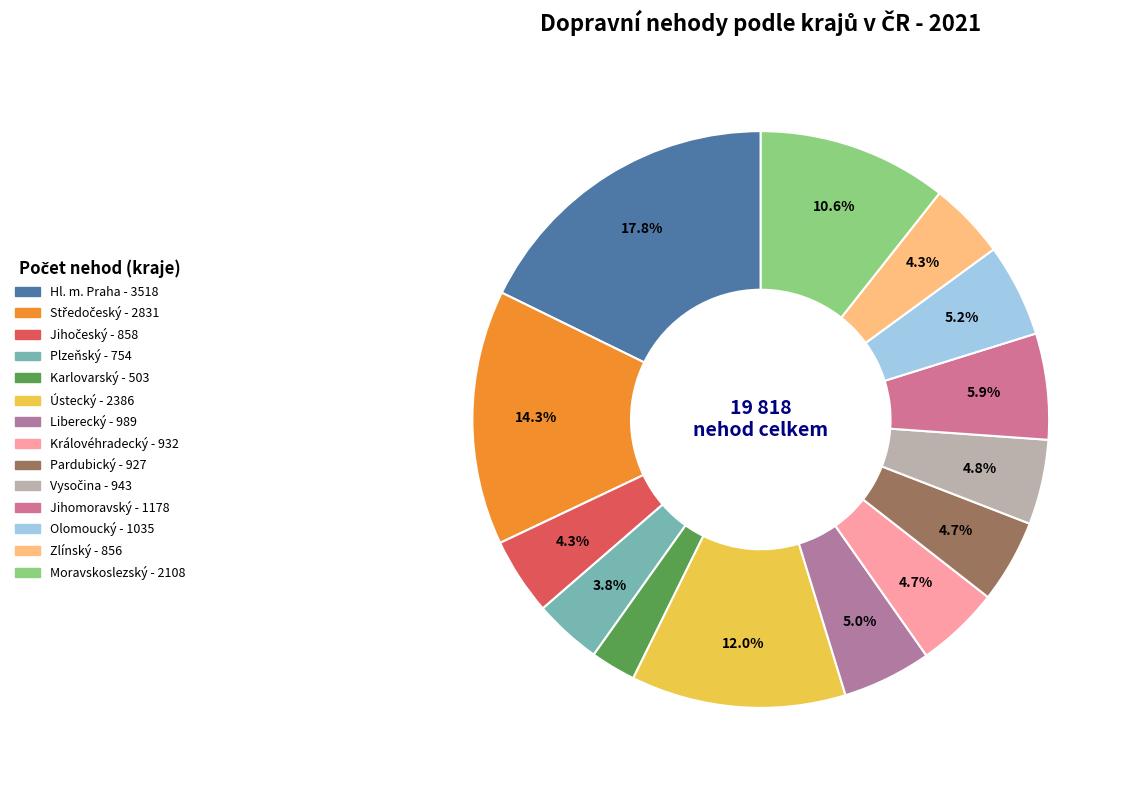

To the nearest percent, what percentage of the pie is Karlovarský?

3%